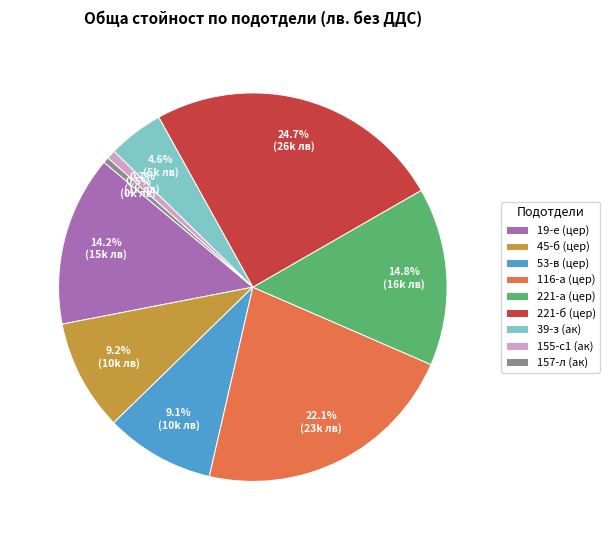

Does 39-з (ак) represent more than half of the total?

No